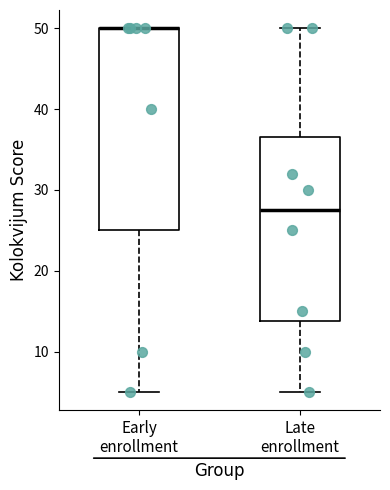

Which box is the tallest, from its lower edge to its upper edge?

Early enrollment